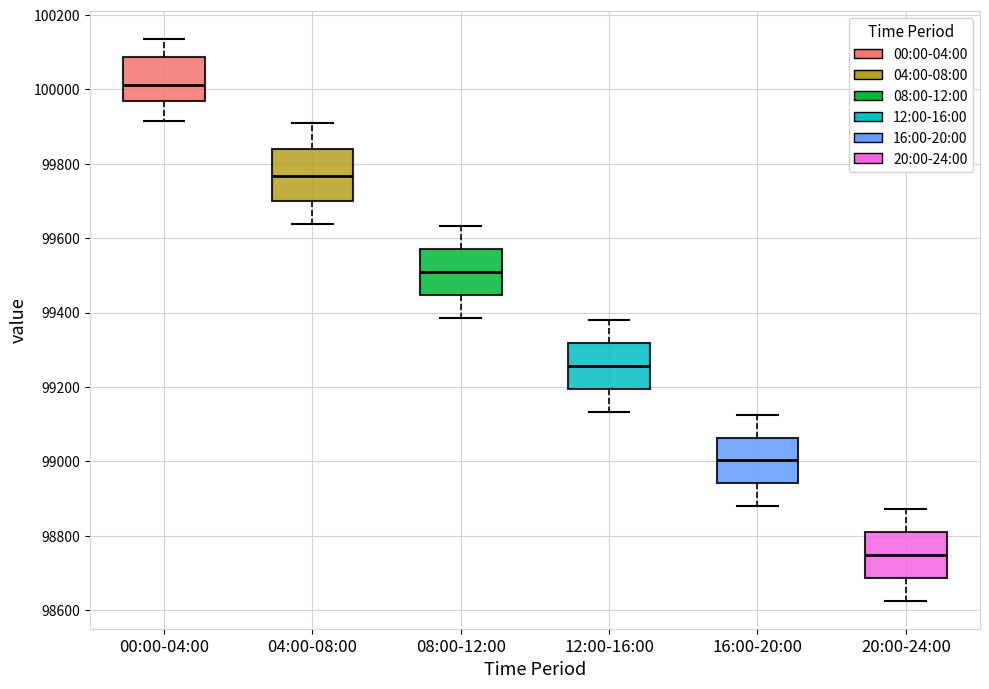

Which box has the lowest median line?

20:00-24:00